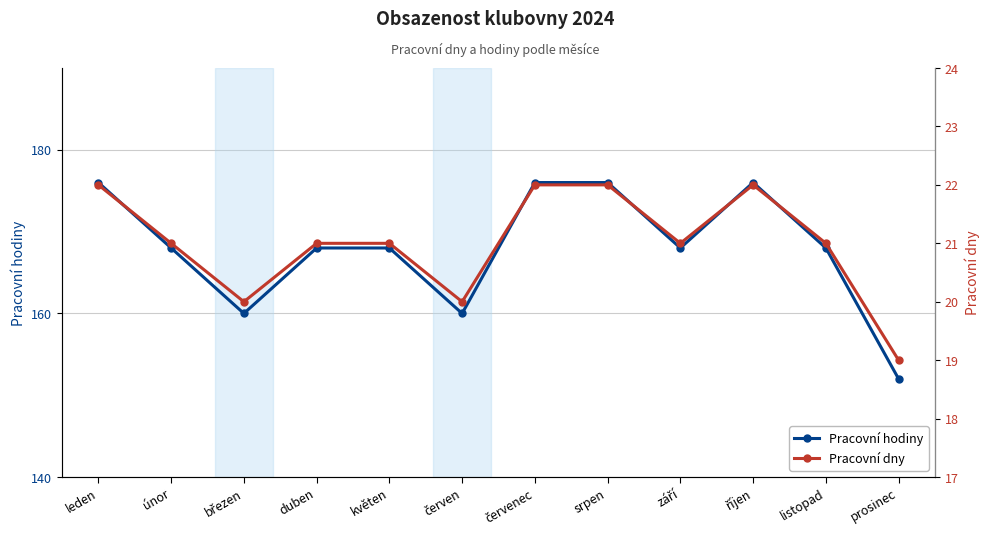

Which series has the widest spread of values?

Pracovní hodiny